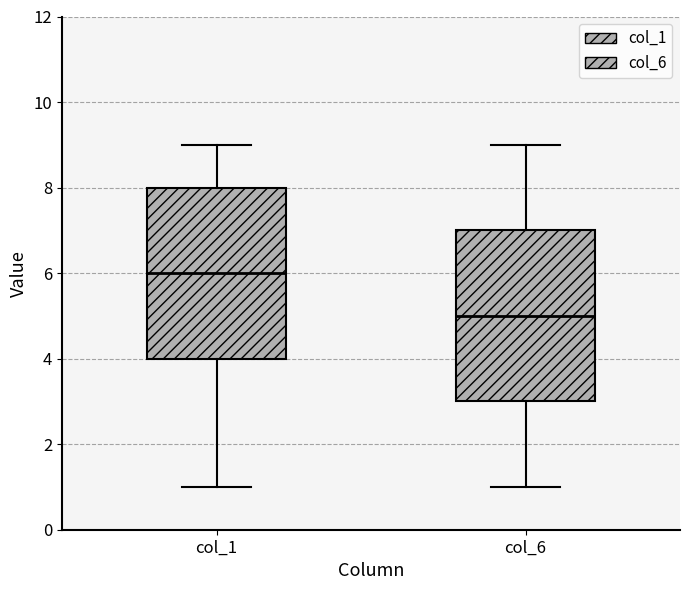

Which box's median line is the highest?

col_1